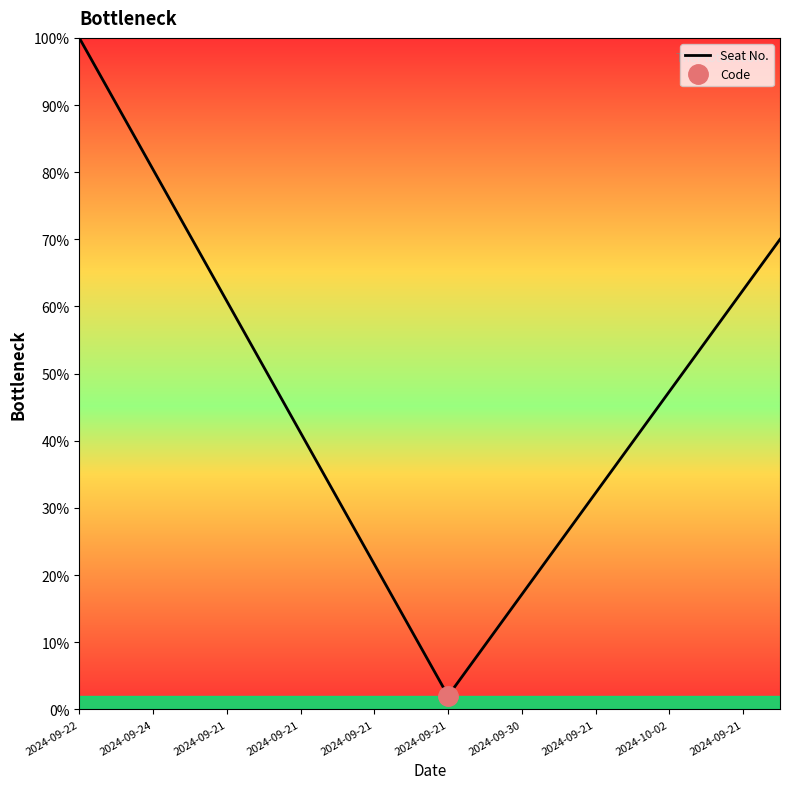

At which category does the chart reach its peak across all series?

2024-09-22